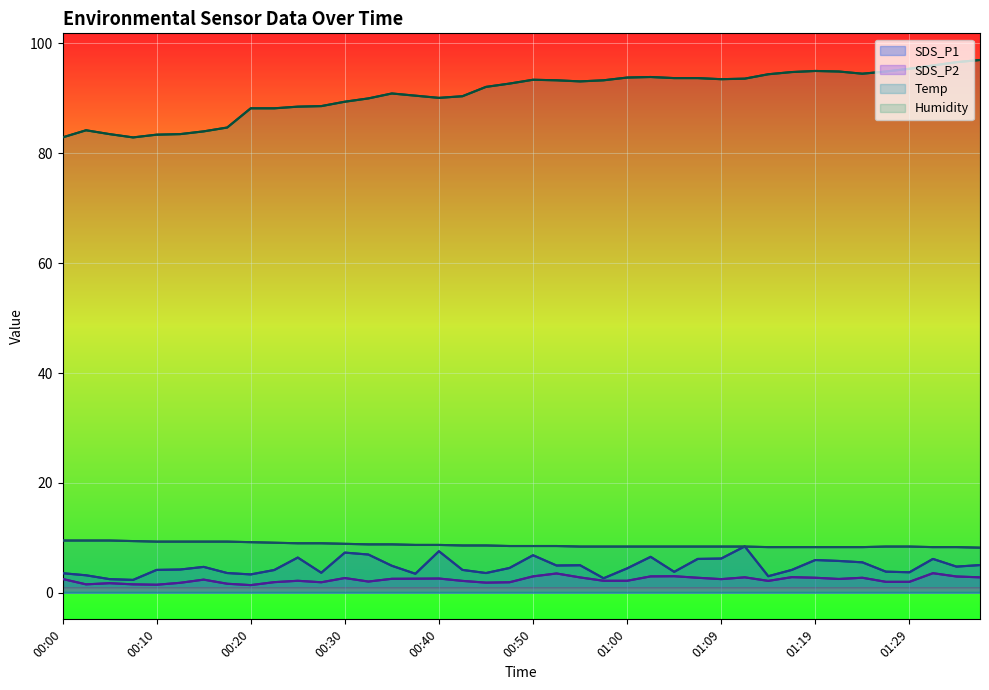

True or false: Temp has a value of 4.4 at 33.

False